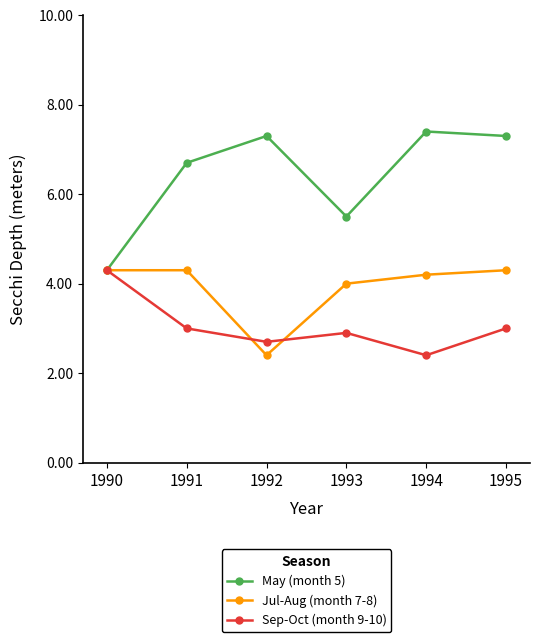

How many lines are shown in the chart?

3